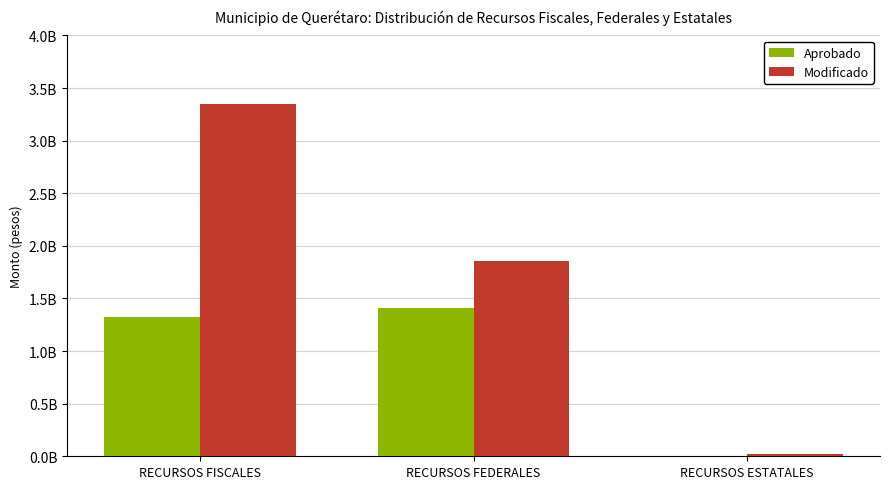

What are all the series names shown in the legend?

Aprobado, Modificado